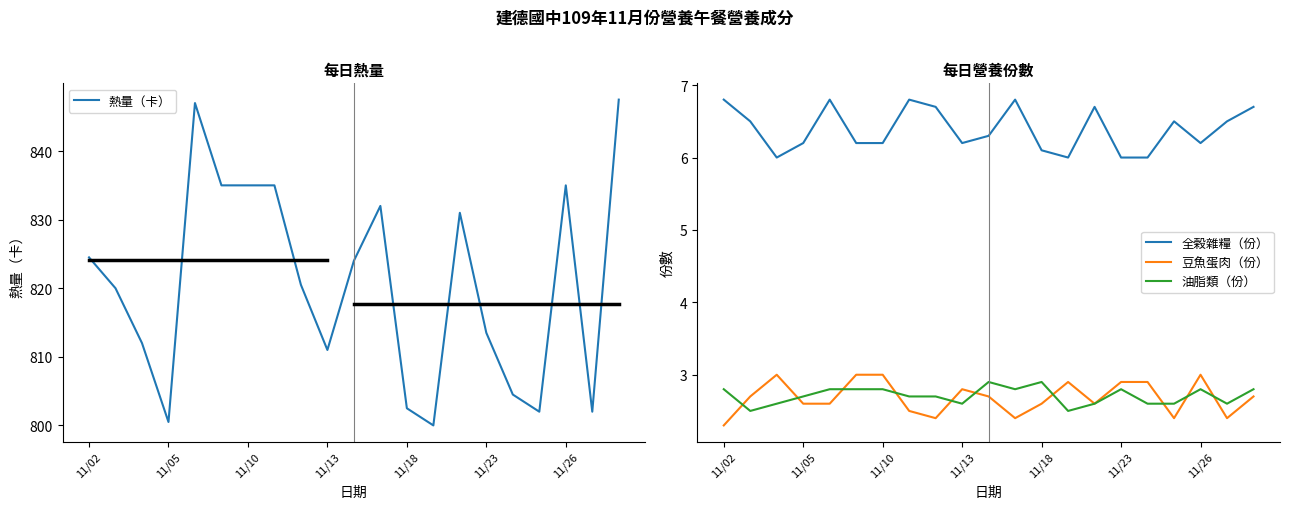

Read the 熱量（卡） value at 11/26.

835.0